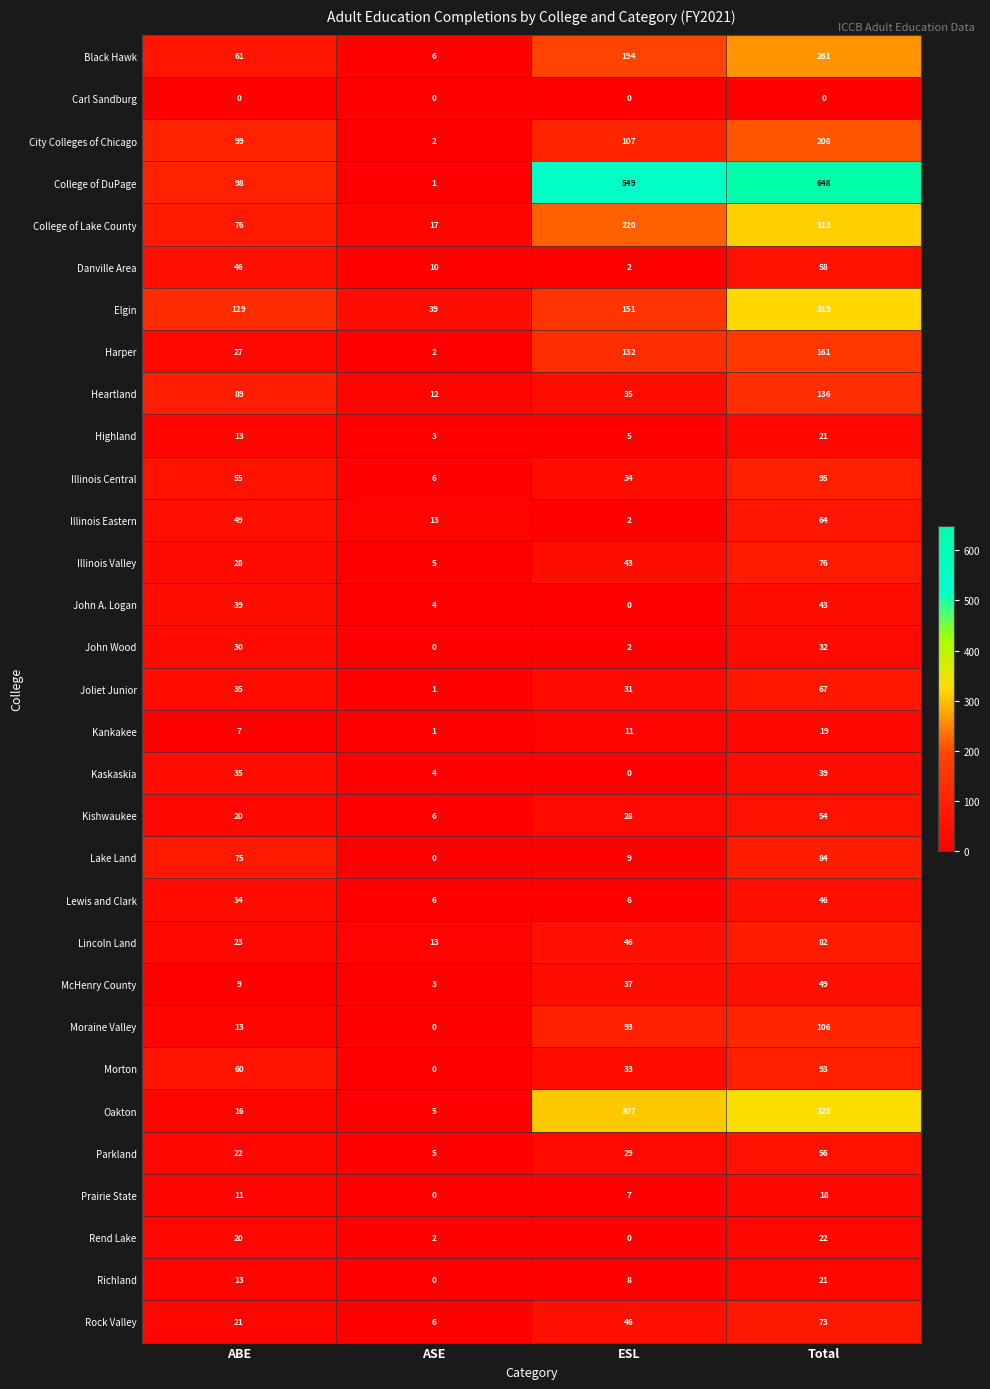

True or false: Heartland has a value of 12 at ASE.

True